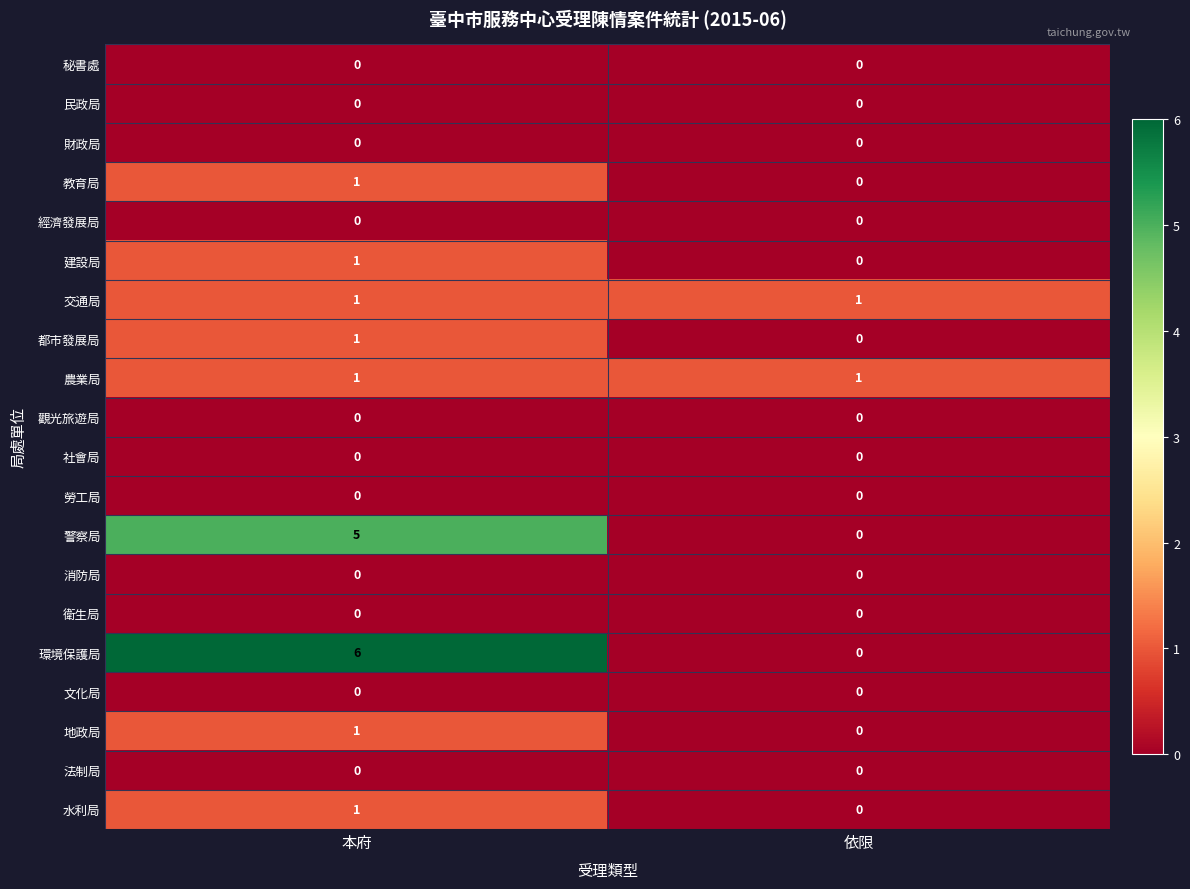

At which label is 警察局 closest to 2?

依限